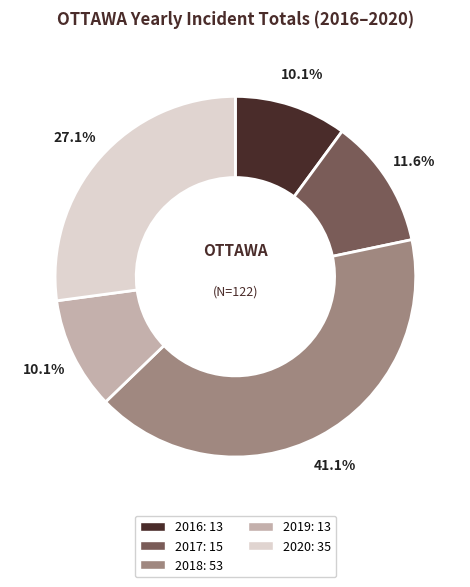

Is there any slice that represents more than half of the pie?

No